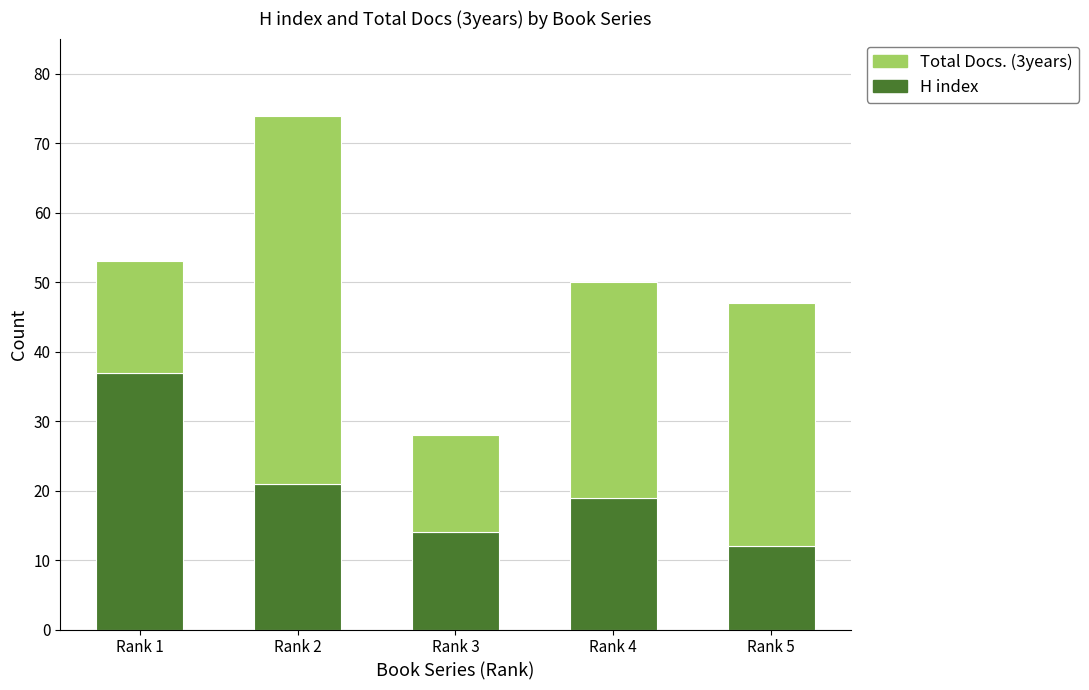

Is it true that H index equals 21 at Rank 2?

True